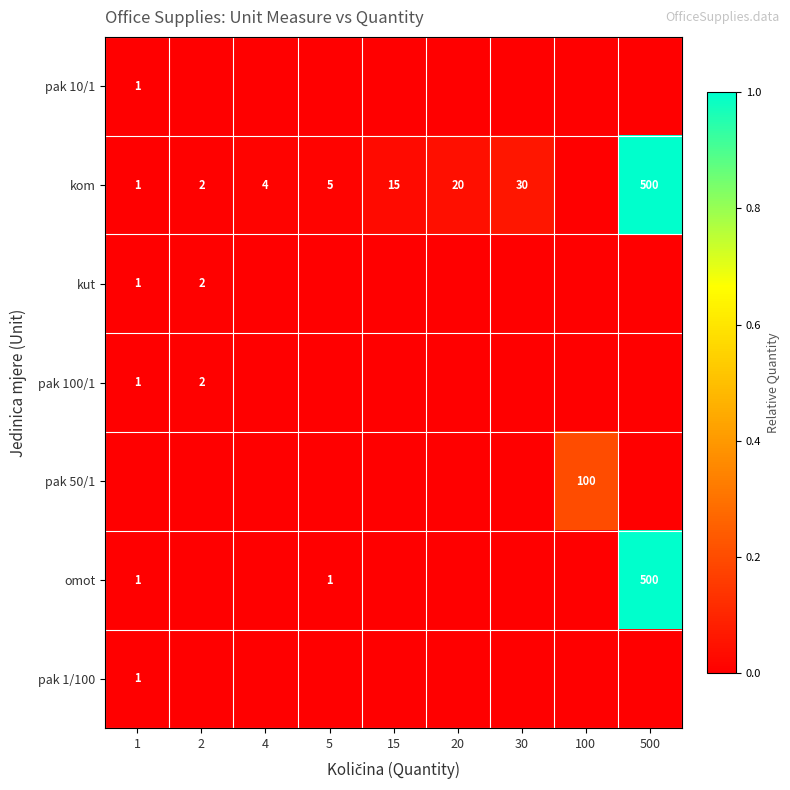

Is it true that kom equals 20 at 20?

True